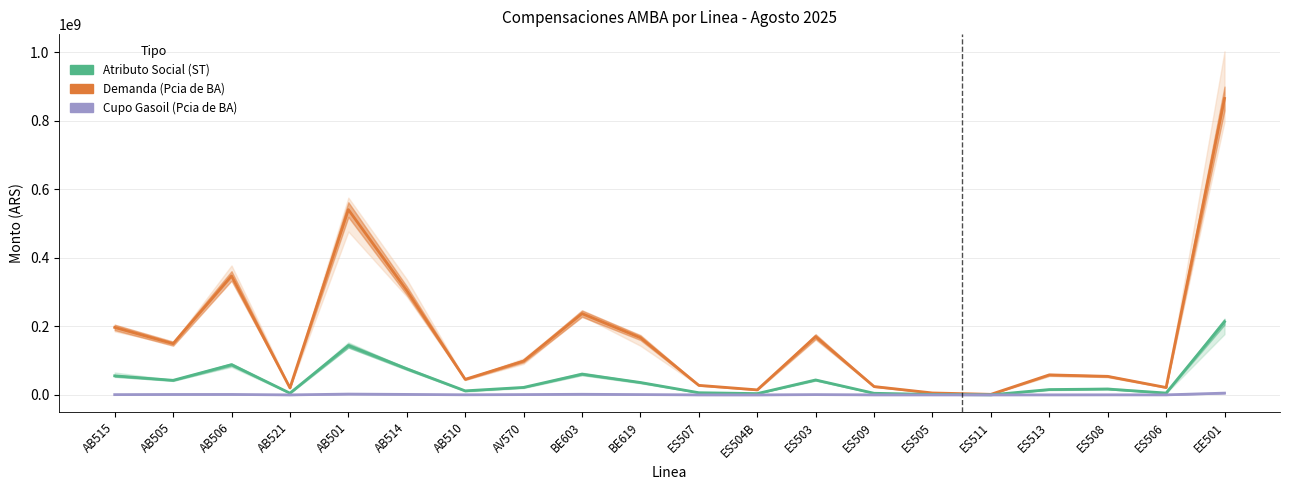

Is it true that Demanda (Pcia de BA) equals 167041284.7 at BE619?

True